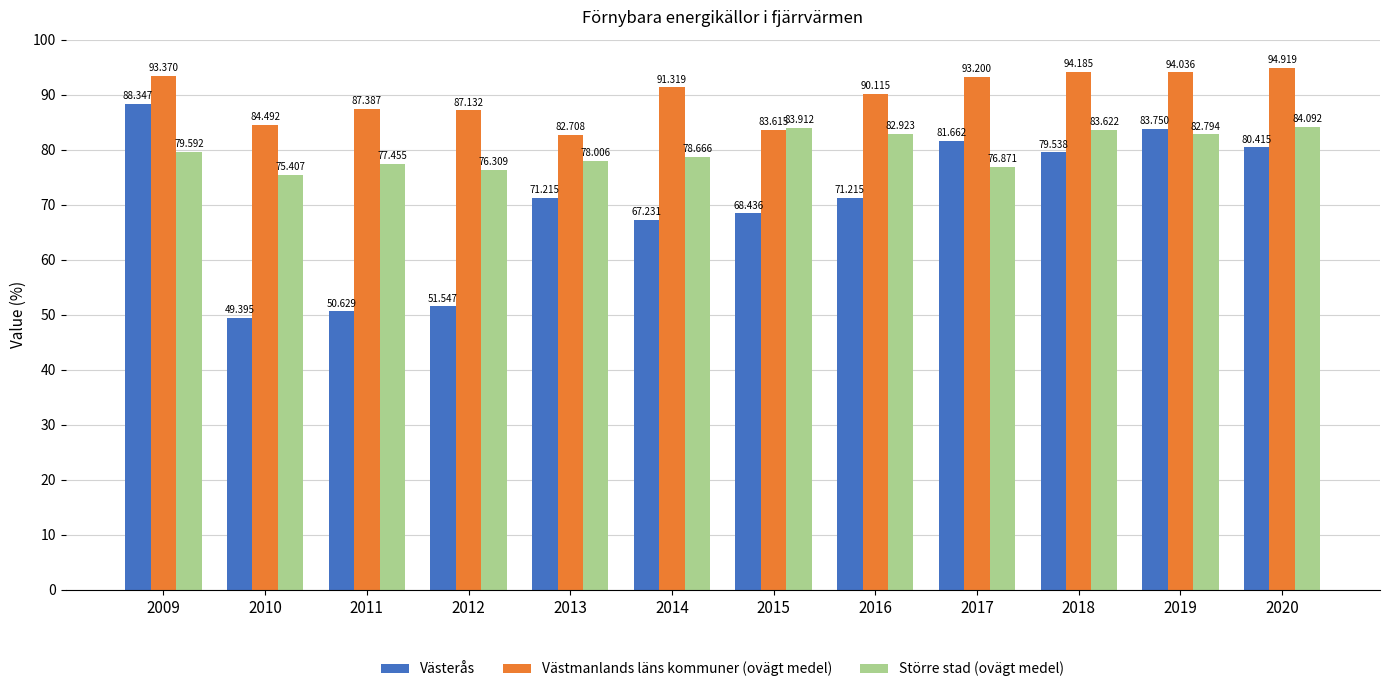

What is the difference between the highest and lowest values at 2020?

14.5